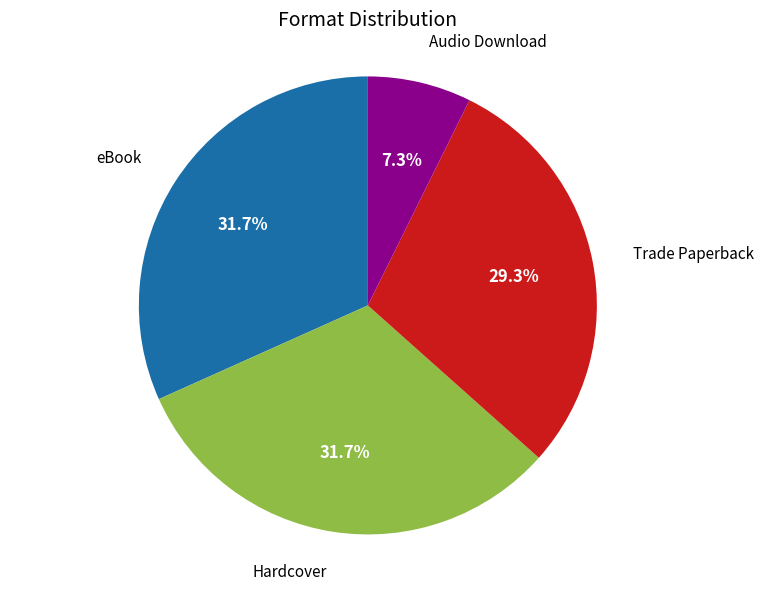

To the nearest percent, what is the average slice percentage?

25%